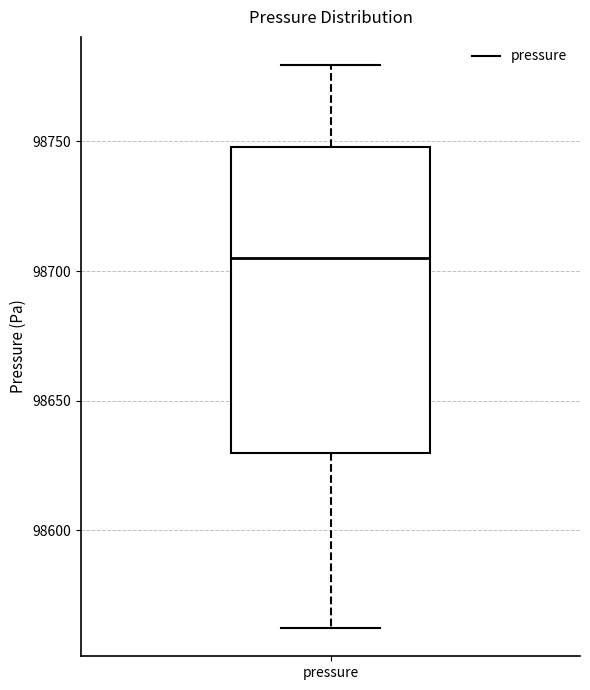

Read this box plot against the y-axis: the position of the median line, the range covered by the box, and the ends of both whiskers. The values are not printed on the chart, so give them approximately, as read against the axis.

median 98705, box 98630 to 98750, whiskers 98560 to 98780